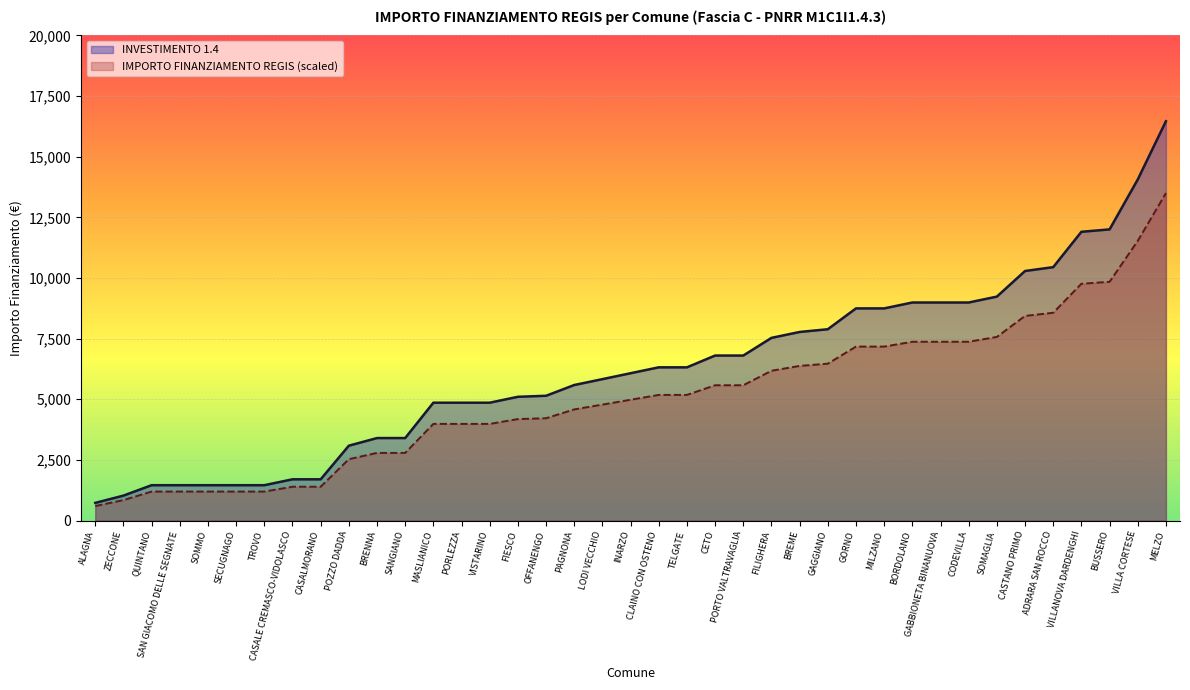

Which series has the largest total across all categories?

INVESTIMENTO 1.4